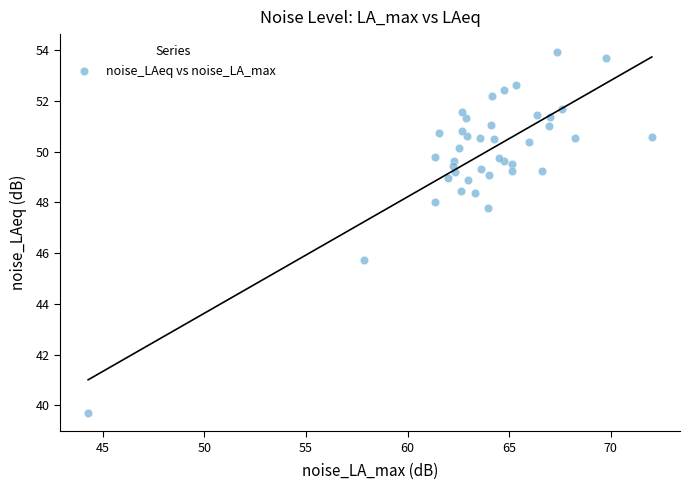

What Y value in the scatter plot is closest to 46?

45.7